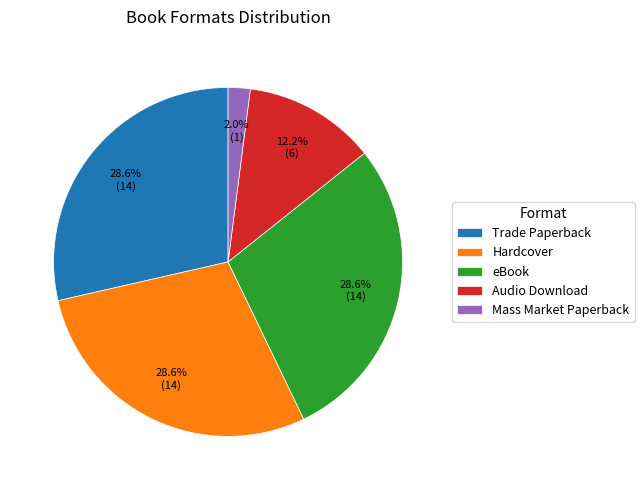

What portion of the pie excludes eBook?

71.4%